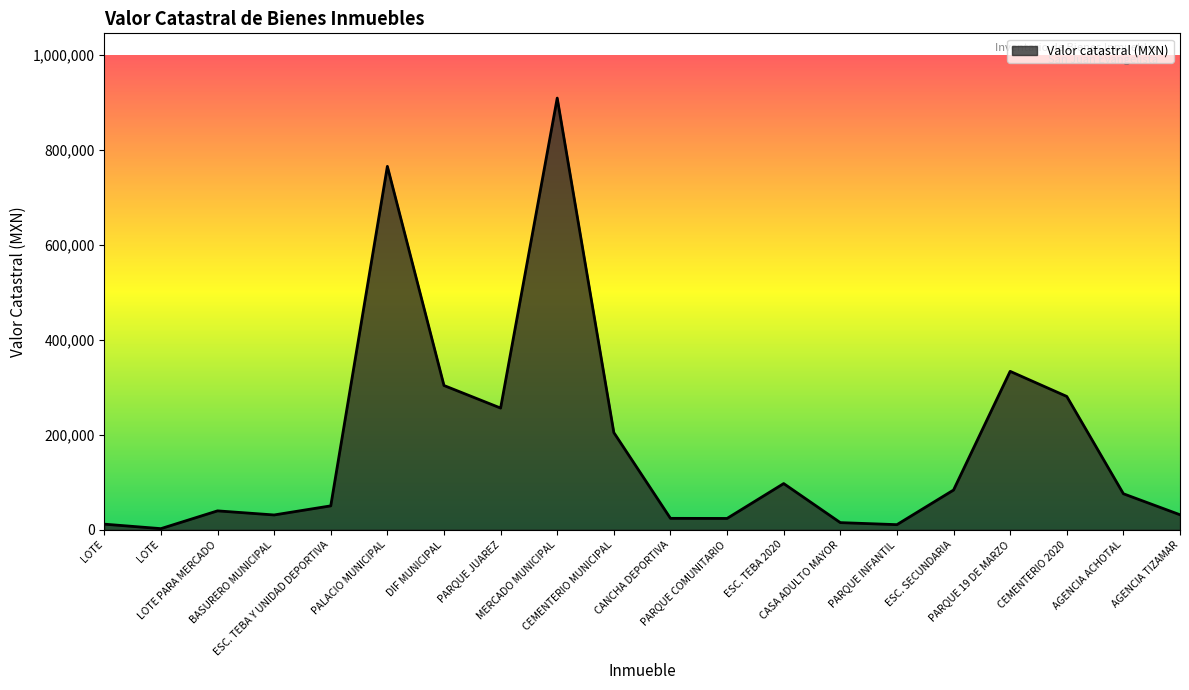

How many points are higher than both their immediate neighbors (excluding endpoints)?

5